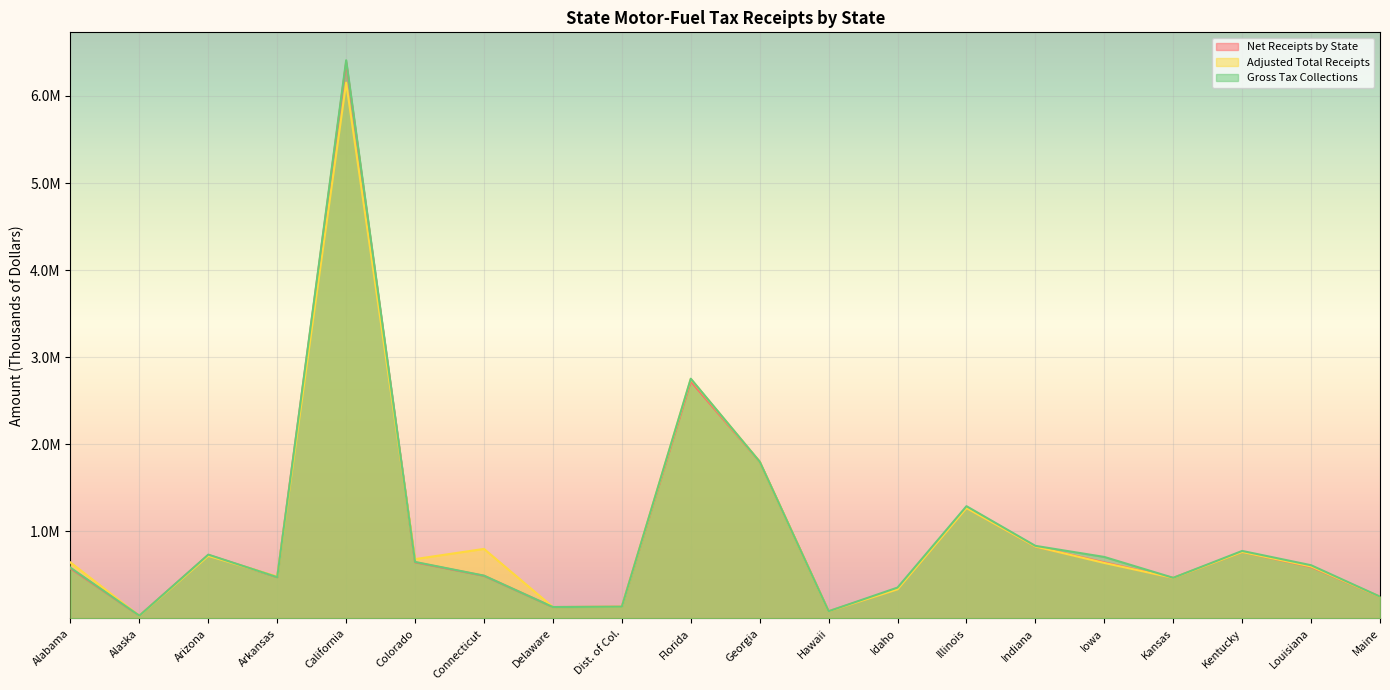

Which series has the largest range (max minus min)?

Gross Tax Collections